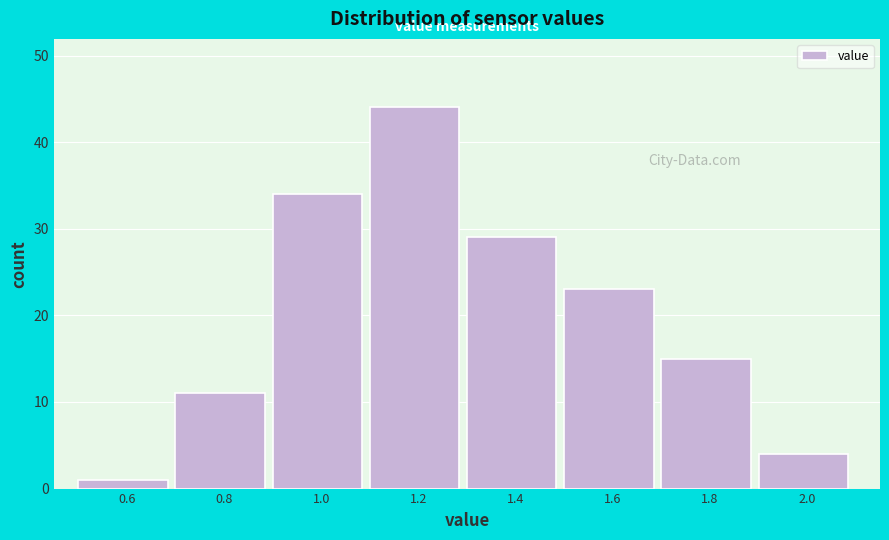

Reading left to right, extract all data points from this chart.

0.6=1	0.8=11	1.0=34	1.2=44	1.4=29	1.6=23	1.8=15	2.0=4